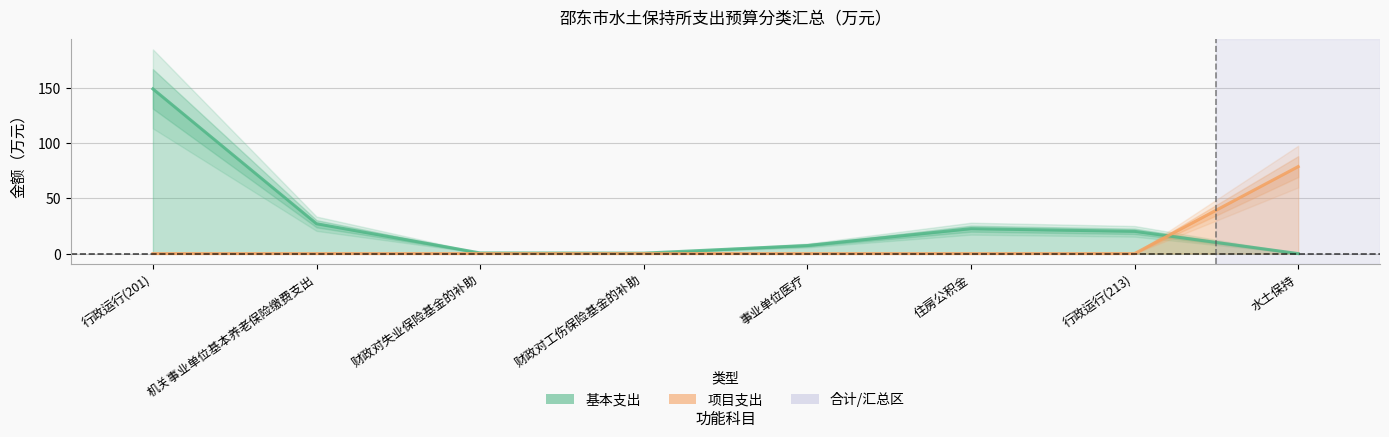

Rank the series by their average value, from highest to lowest.

基本支出, 项目支出